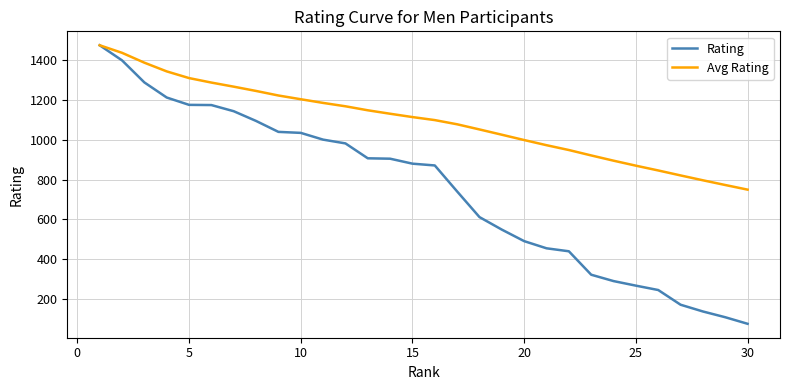

What is the minimum value shown in the chart?

74.0